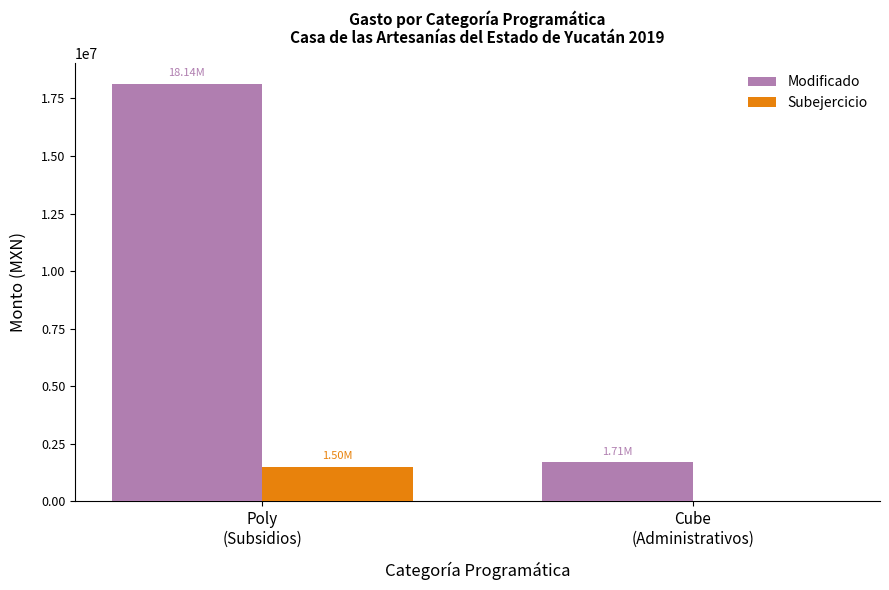

What is the sum of all Subejercicio values?

1503516.8